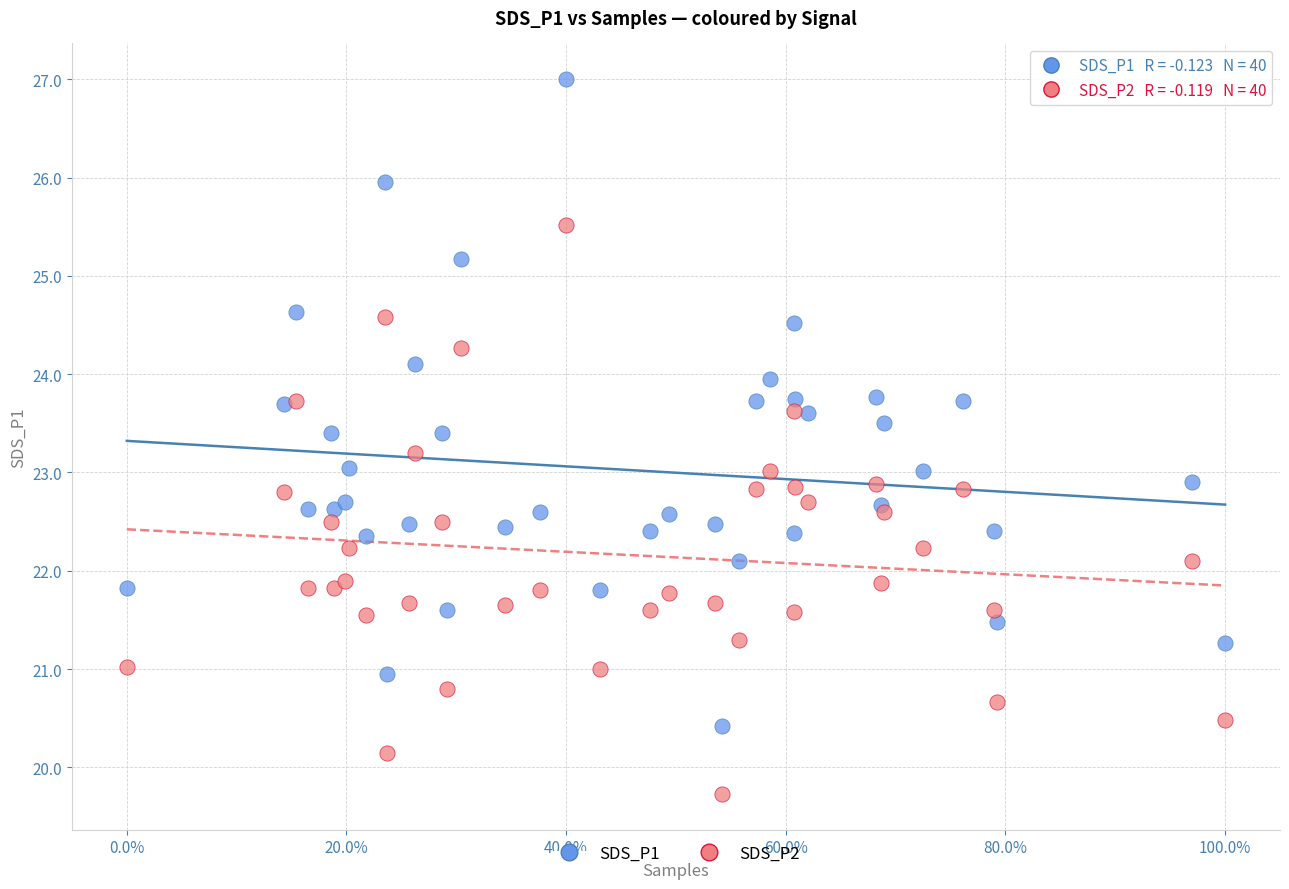

Which series reaches the maximum Y coordinate?

SDS_P1